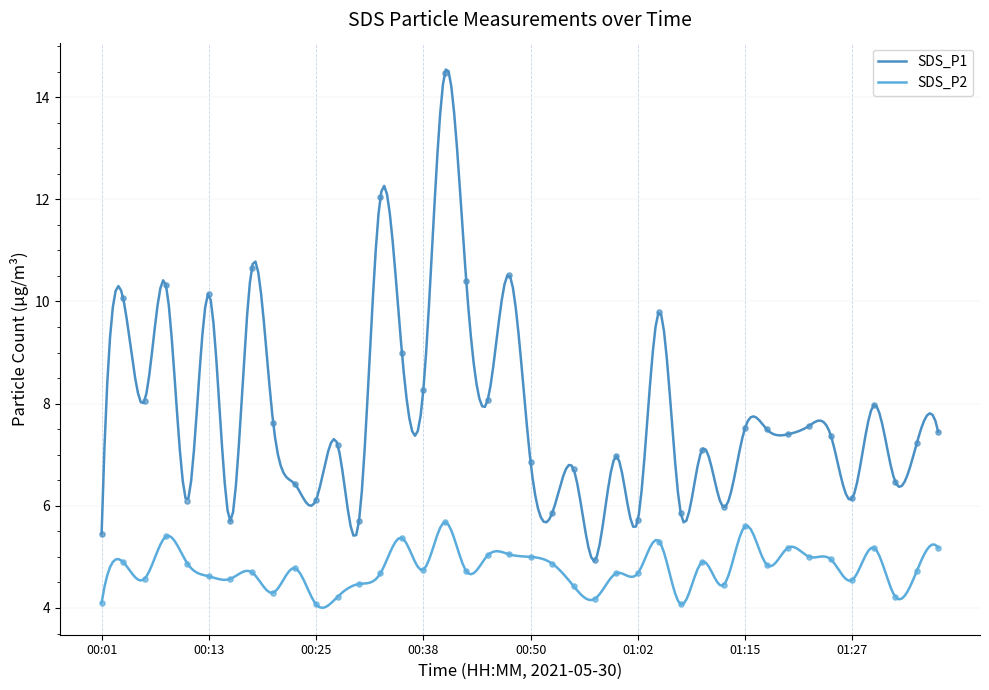

At how many categories does at least one series exceed 7?

24